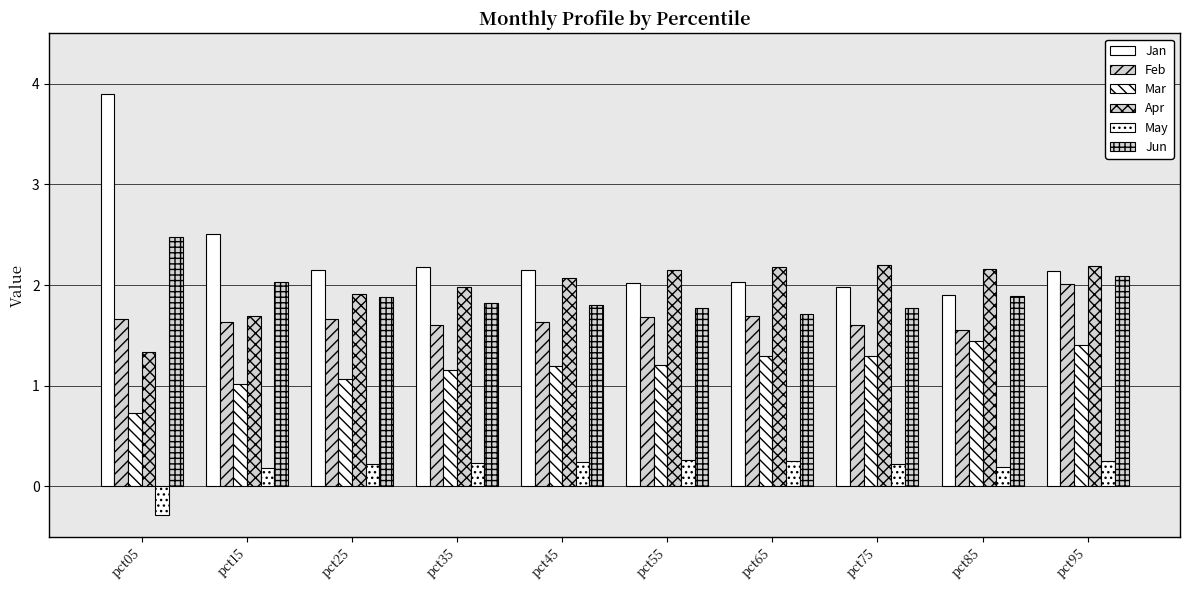

Reading left to right, what are all the values shown in this chart?

Jan: pct05=3.9	pct15=2.5	pct25=2.1	pct35=2.2	pct45=2.2	pct55=2.0	pct65=2.0	pct75=2.0	pct85=1.9	pct95=2.1
Feb: pct05=1.7	pct15=1.6	pct25=1.7	pct35=1.6	pct45=1.6	pct55=1.7	pct65=1.7	pct75=1.6	pct85=1.6	pct95=2.0
Mar: pct05=0.7	pct15=1.0	pct25=1.1	pct35=1.2	pct45=1.2	pct55=1.2	pct65=1.3	pct75=1.3	pct85=1.4	pct95=1.4
Apr: pct05=1.3	pct15=1.7	pct25=1.9	pct35=2.0	pct45=2.1	pct55=2.1	pct65=2.2	pct75=2.2	pct85=2.2	pct95=2.2
May: pct05=-0.3	pct15=0.2	pct25=0.2	pct35=0.2	pct45=0.2	pct55=0.3	pct65=0.3	pct75=0.2	pct85=0.2	pct95=0.3
Jun: pct05=2.5	pct15=2.0	pct25=1.9	pct35=1.8	pct45=1.8	pct55=1.8	pct65=1.7	pct75=1.8	pct85=1.9	pct95=2.1